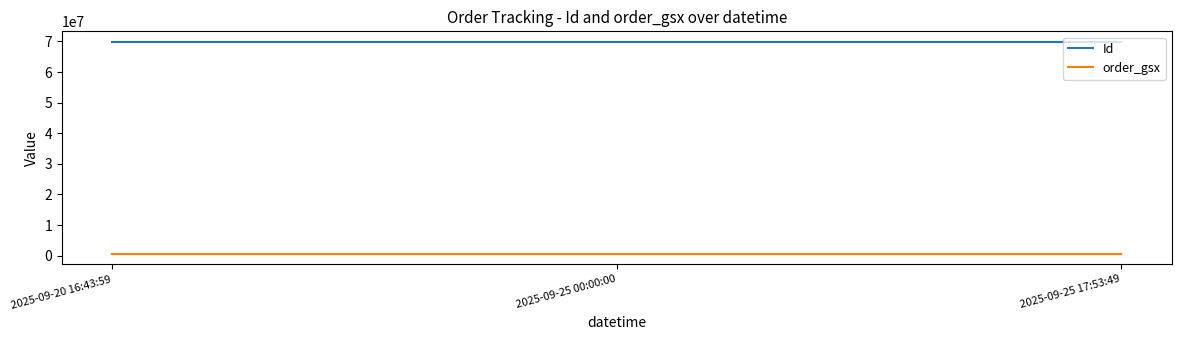

What is the maximum value shown in the chart?

69857080